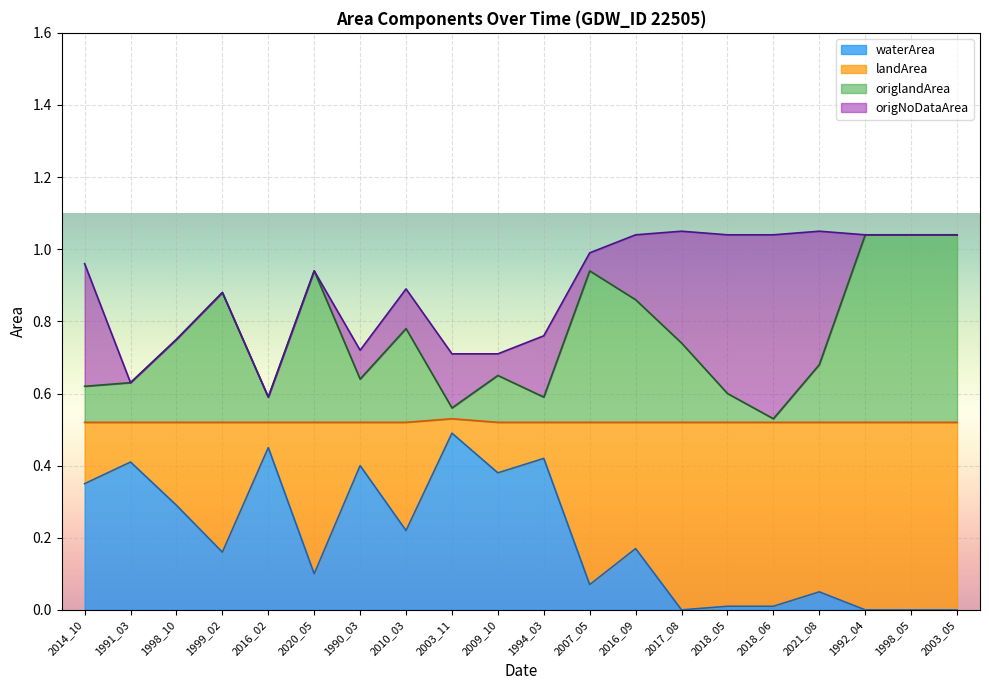

True or false: origlandArea has more than 0 points higher than both neighbors.

True